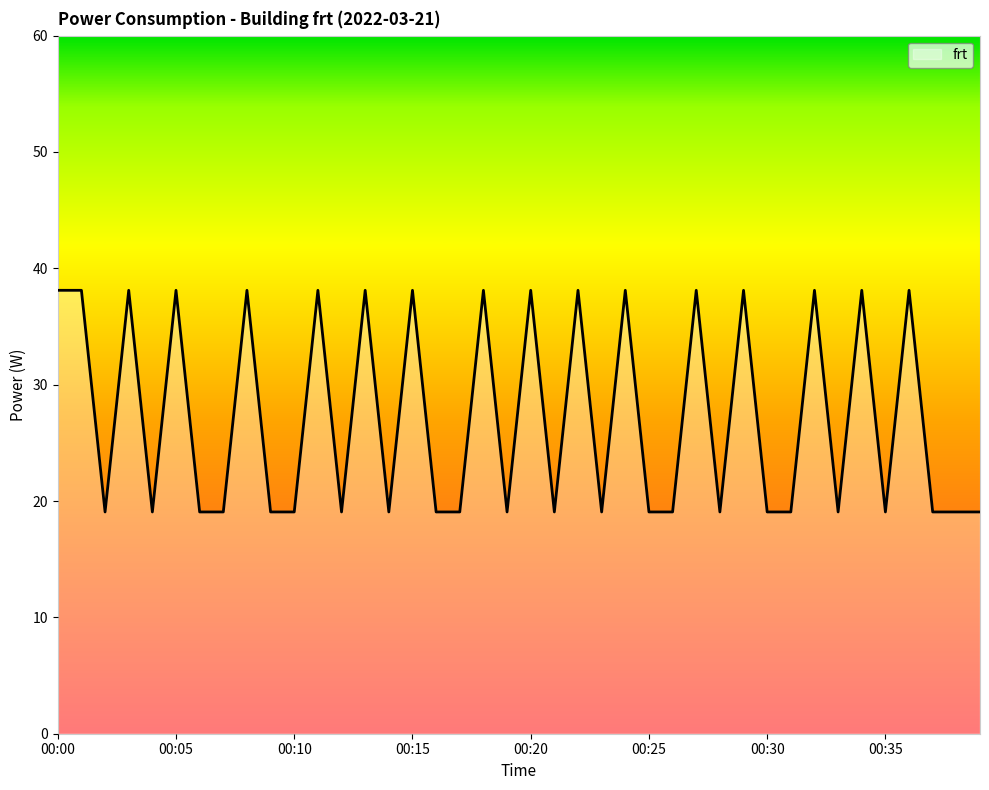

What is the difference between the maximum and minimum values?

19.1